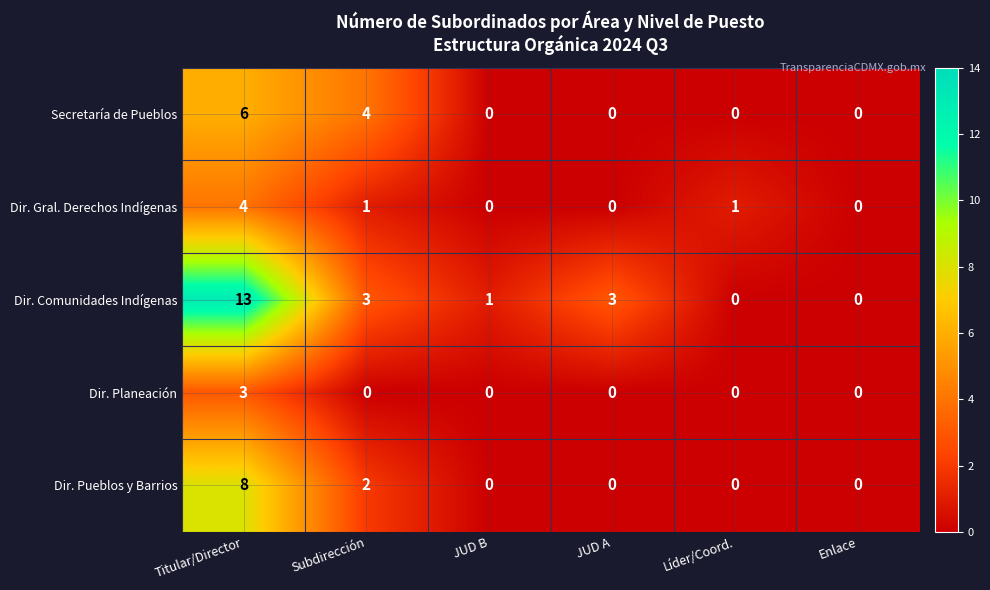

Reading left to right, extract all data points from this chart.

Secretaría de Pueblos: 6	4	0	0	0	0
Dir. Gral. Derechos Indígenas: 4	1	0	0	1	0
Dir. Comunidades Indígenas: 13	3	1	3	0	0
Dir. Planeación: 3	0	0	0	0	0
Dir. Pueblos y Barrios: 8	2	0	0	0	0